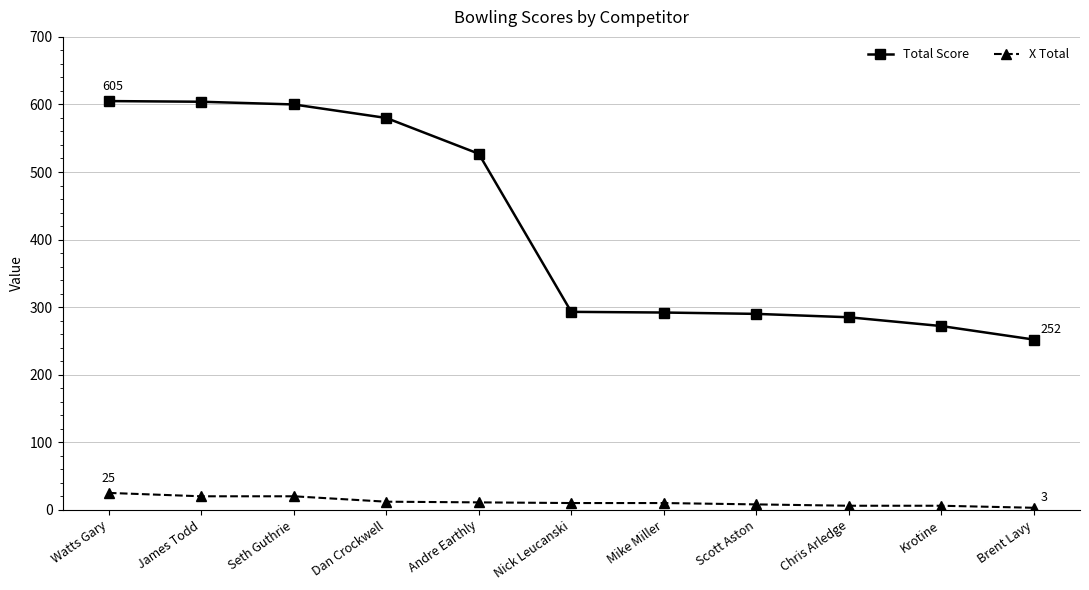

Which series has the largest total across all categories?

Total Score